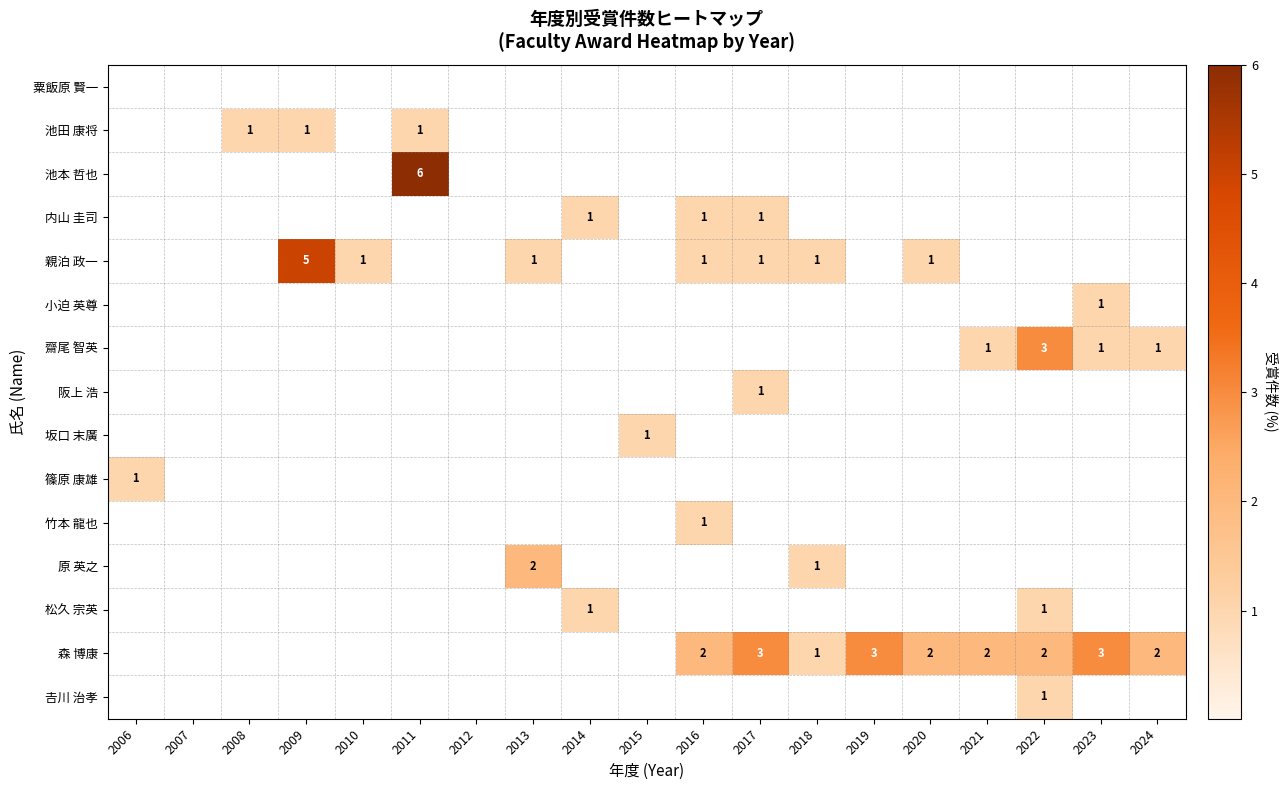

True or false: 内山 圭司 has a value of 0 at 2017.

False